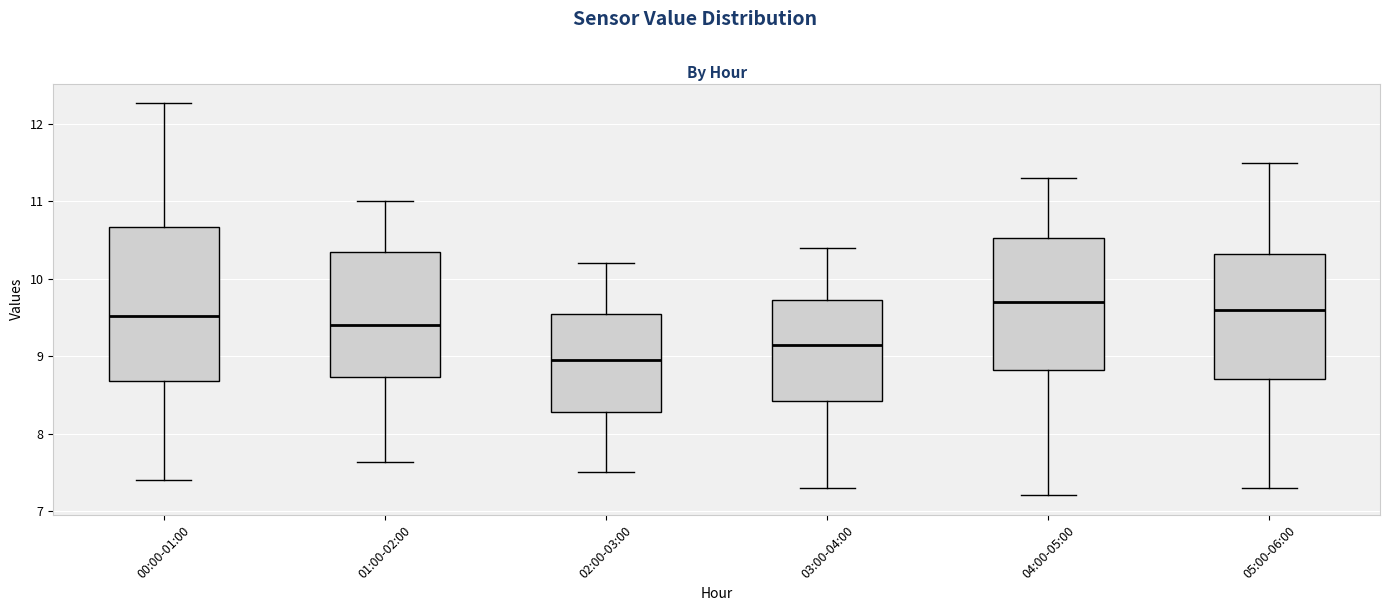

Which box is the tallest, from its lower edge to its upper edge?

00:00-01:00